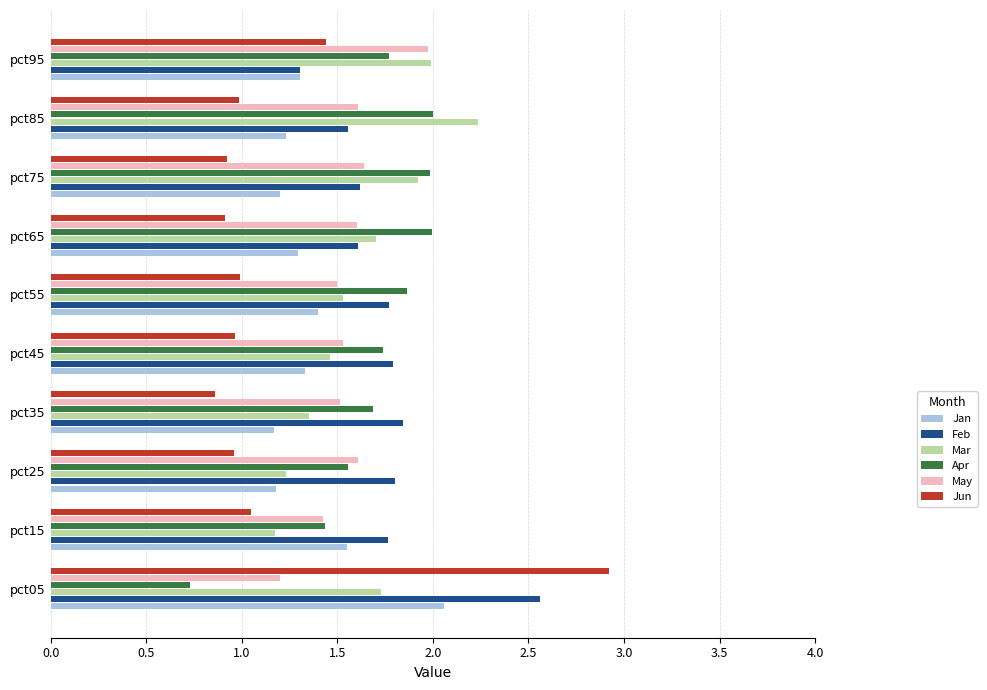

Which series has the widest spread of values?

Jun